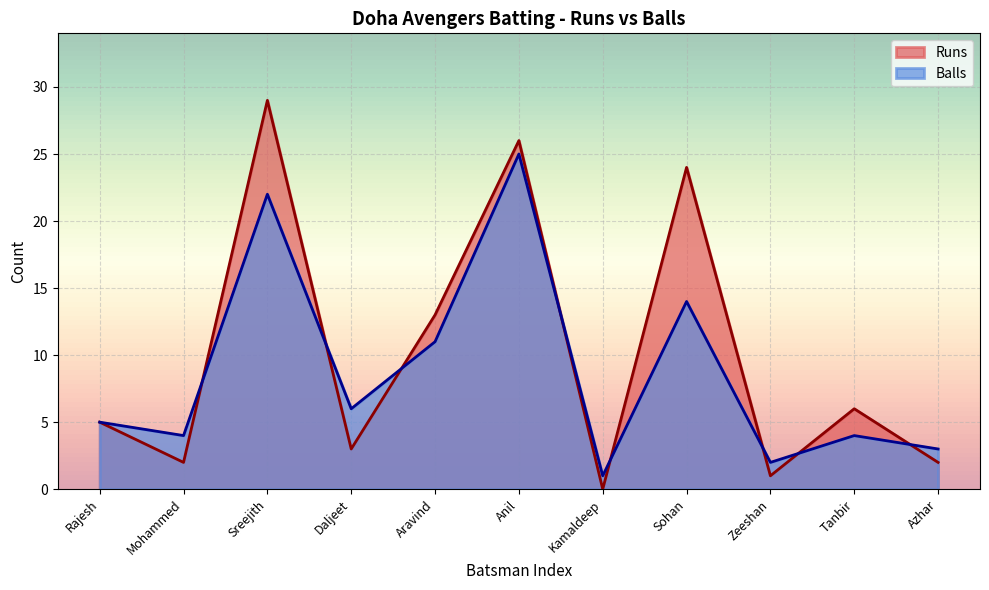

What is the total value across all series at Aravind?

24